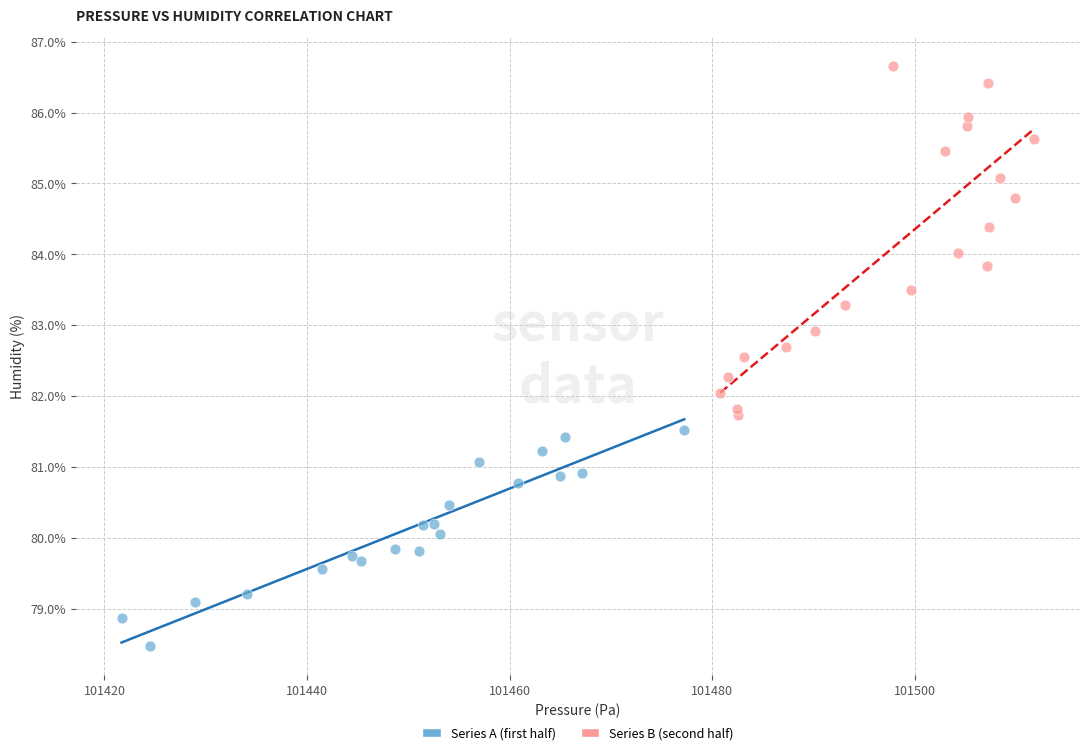

Which series contains the highest Y value?

Series B (second half)